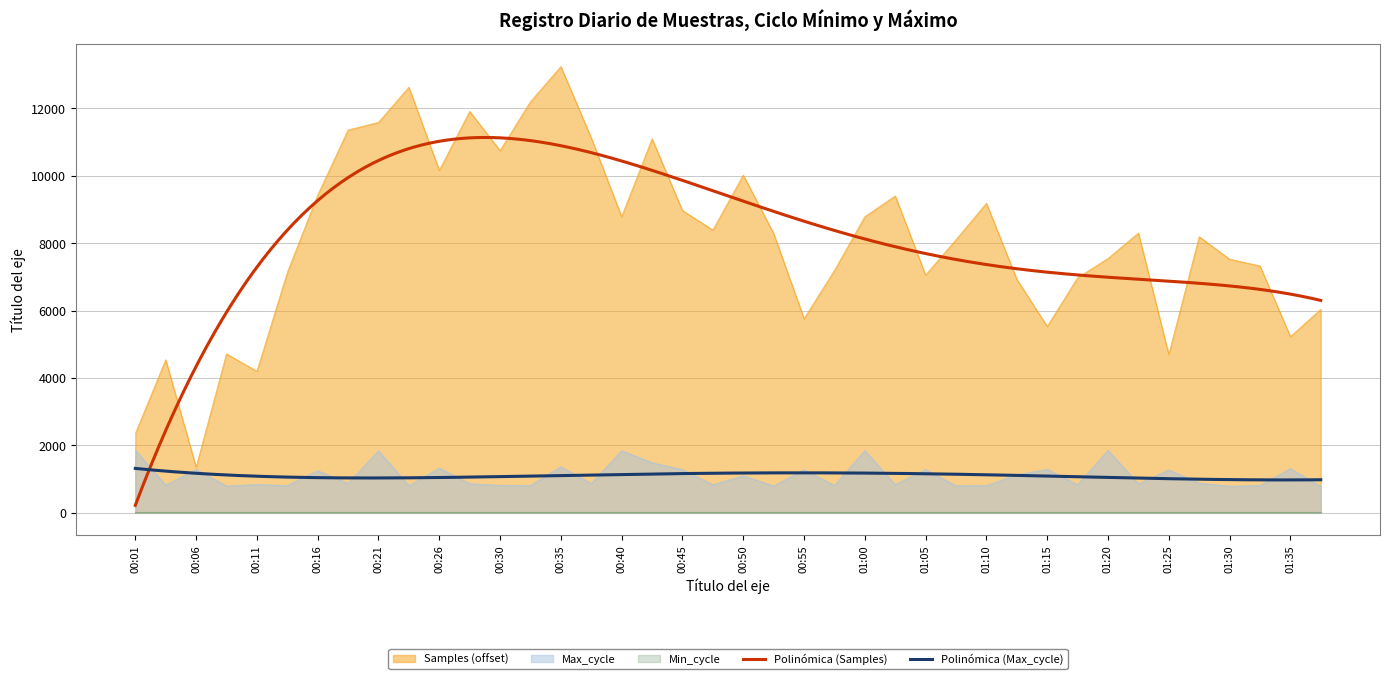

How many values in the Max_cycle series are below 873?

20